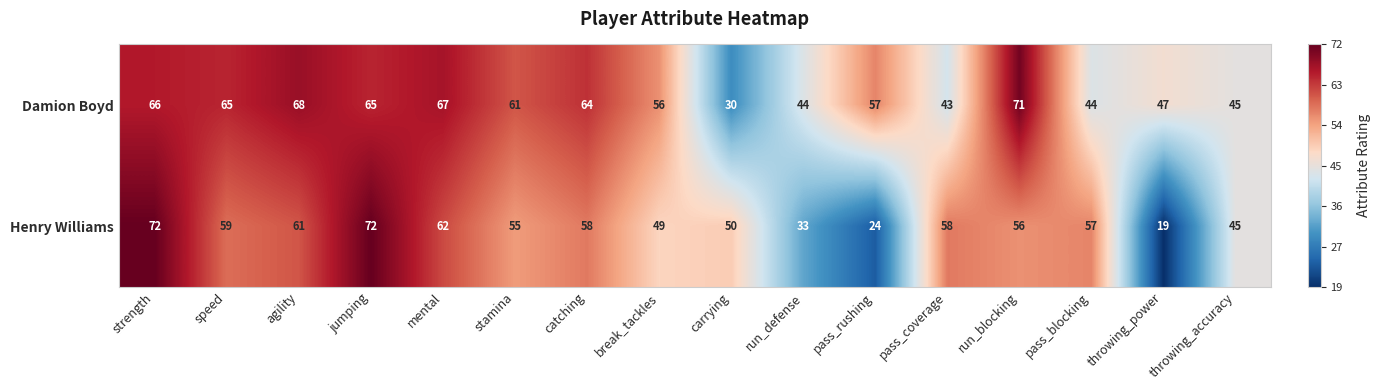

Count the number of data series in this chart.

2